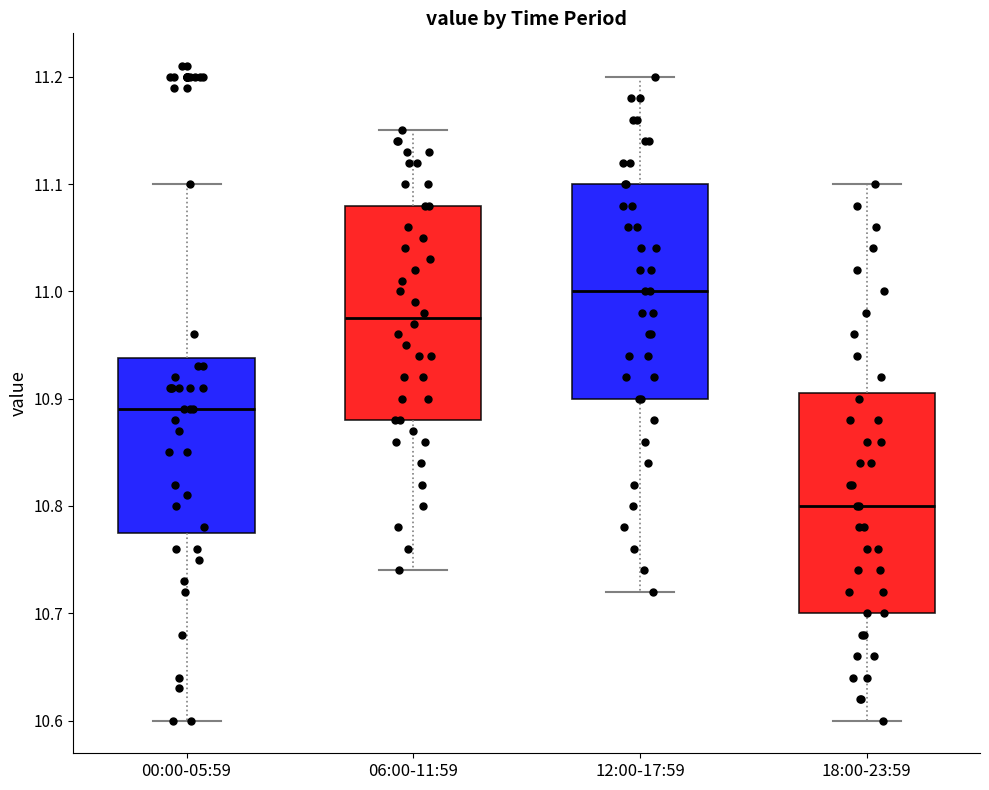

Reading left to right, transcribe this box plot: for each box, give where its median line is, the range the box spans, and where its two whiskers end, as read against the y-axis. The values are not printed on the chart, so give them approximately, as read against the axis.

00:00-05:59: median 10.89, box 10.78 to 10.94, whiskers 10.60 to 11.10
06:00-11:59: median 10.98, box 10.88 to 11.08, whiskers 10.74 to 11.15
12:00-17:59: median 11.00, box 10.90 to 11.10, whiskers 10.72 to 11.20
18:00-23:59: median 10.80, box 10.70 to 10.91, whiskers 10.60 to 11.10